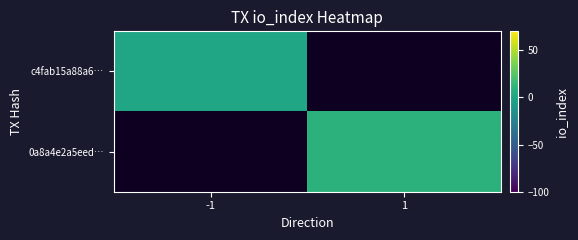

Which series has the largest range (max minus min)?

c4fab15a88a6…